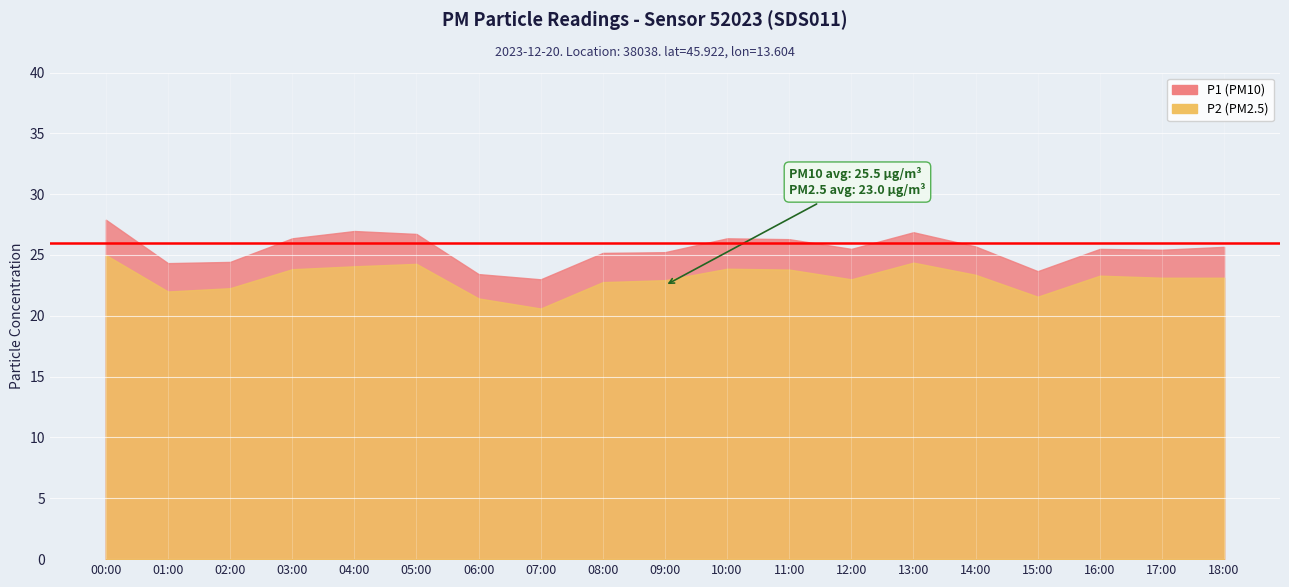

Which series has the widest spread of values?

P1